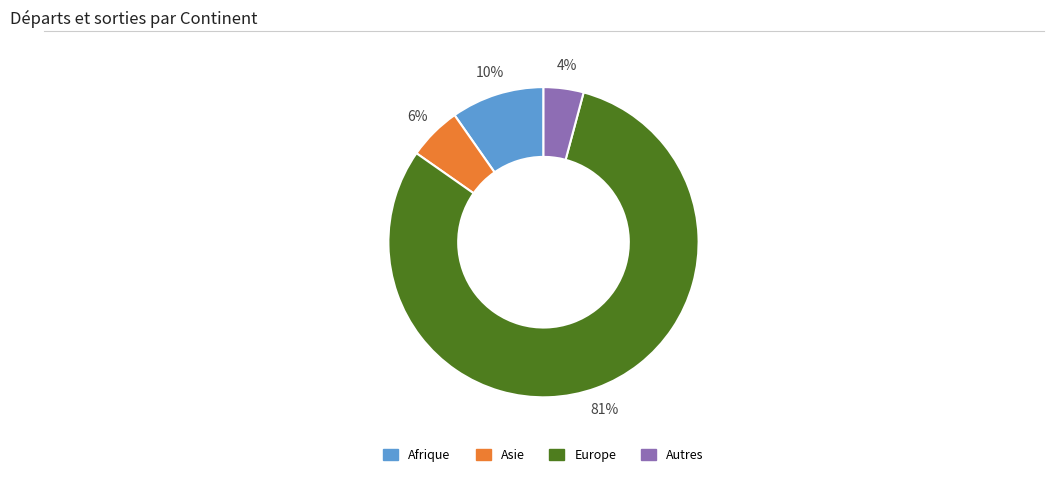

Is there a majority slice in this chart?

Yes